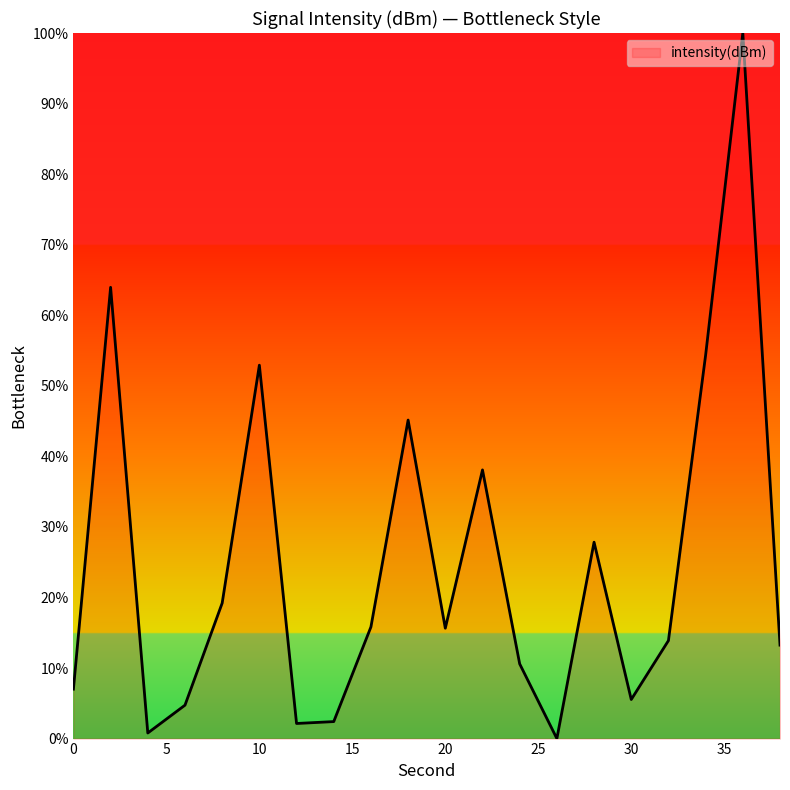

What is the maximum value shown in the chart?

100.0